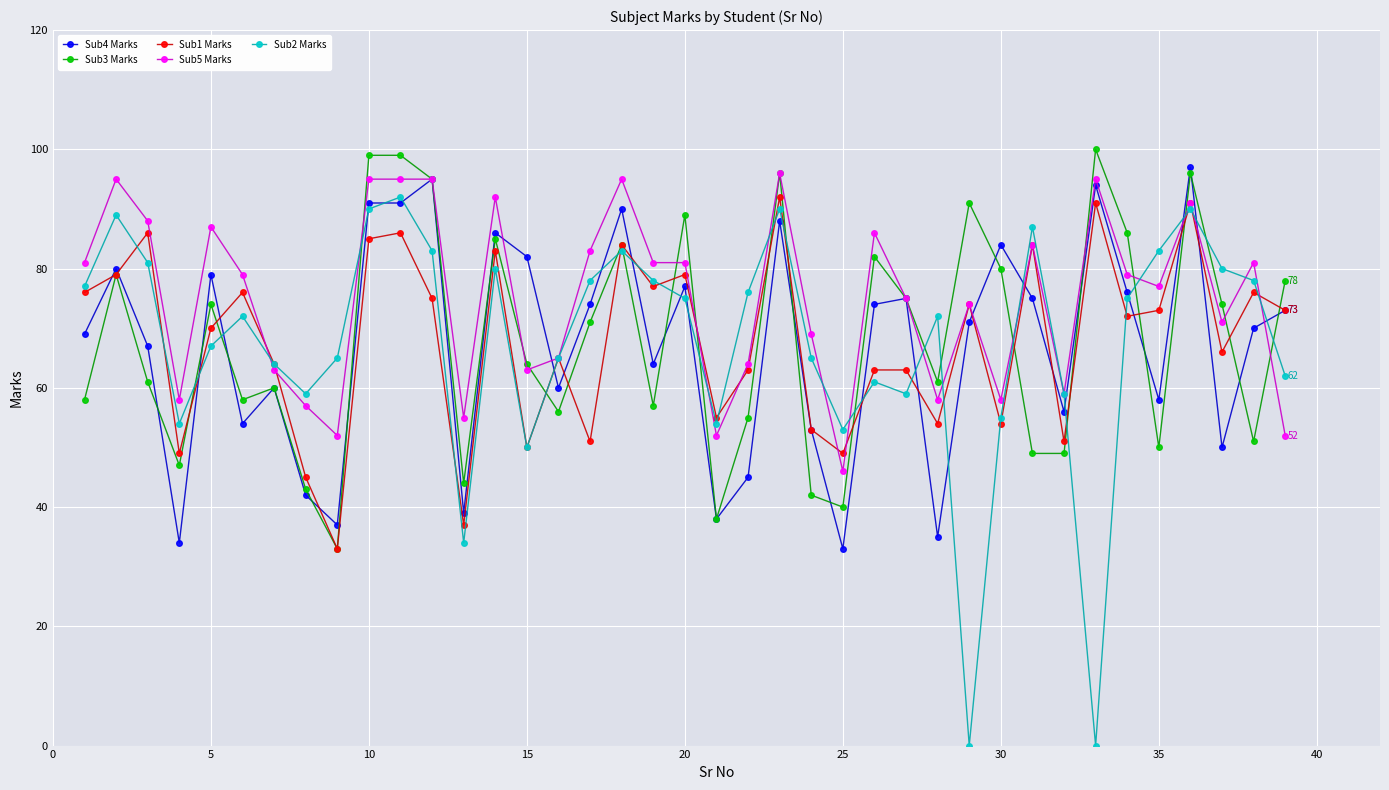

How many data points does each series have?

39